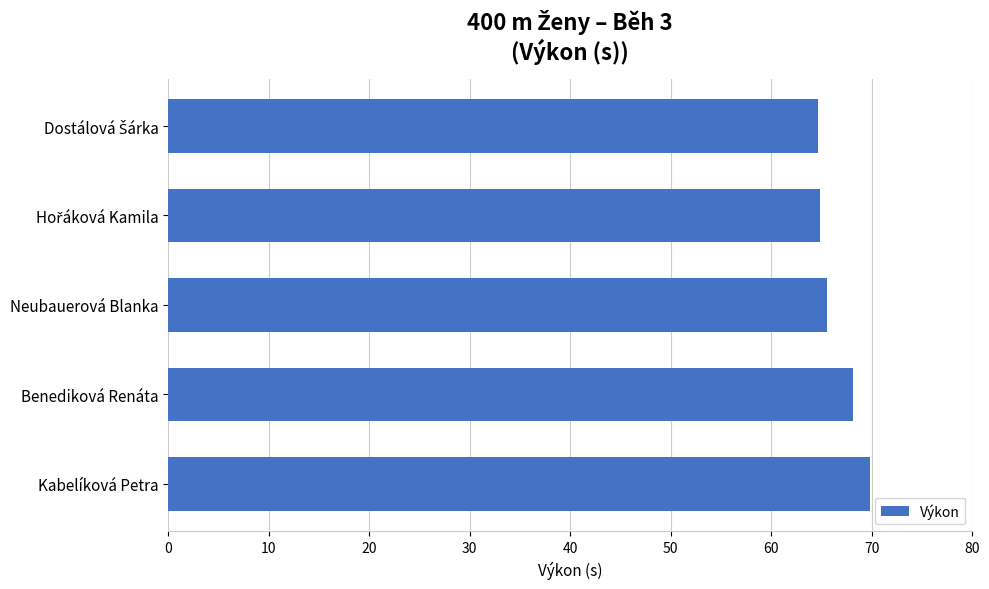

Which category has the highest value across all series?

Kabelíková Petra